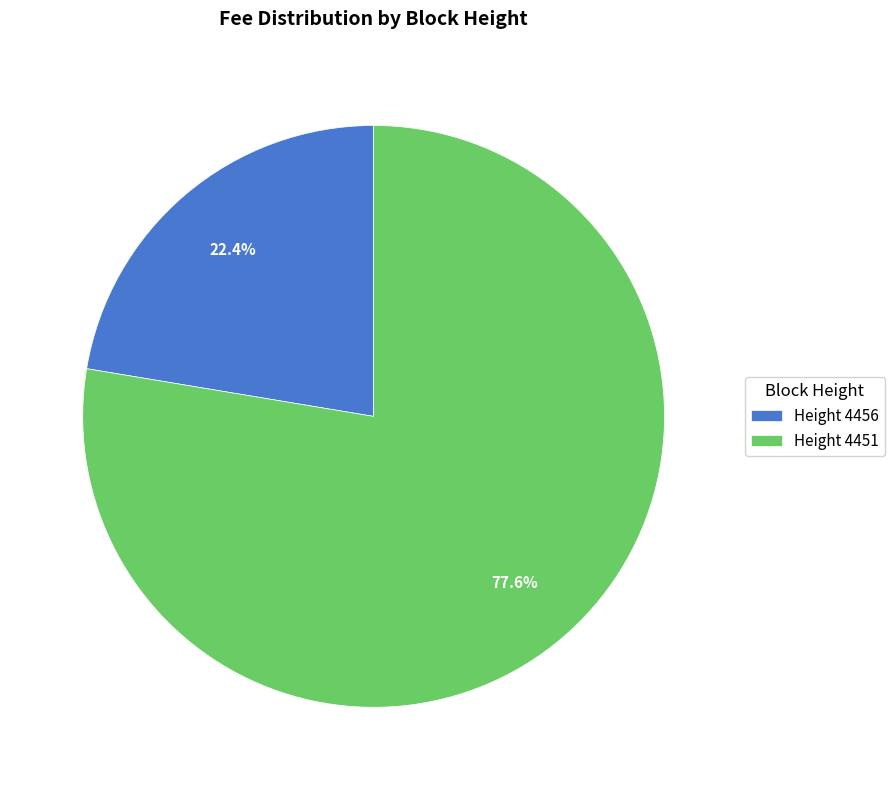

What is the smallest slice in the pie chart?

Height 4456